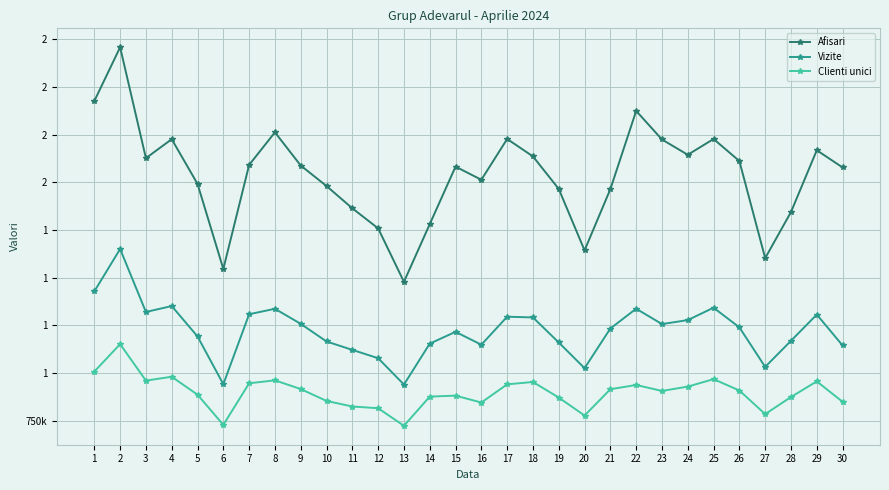

Does the chart have visible grid lines?

Yes